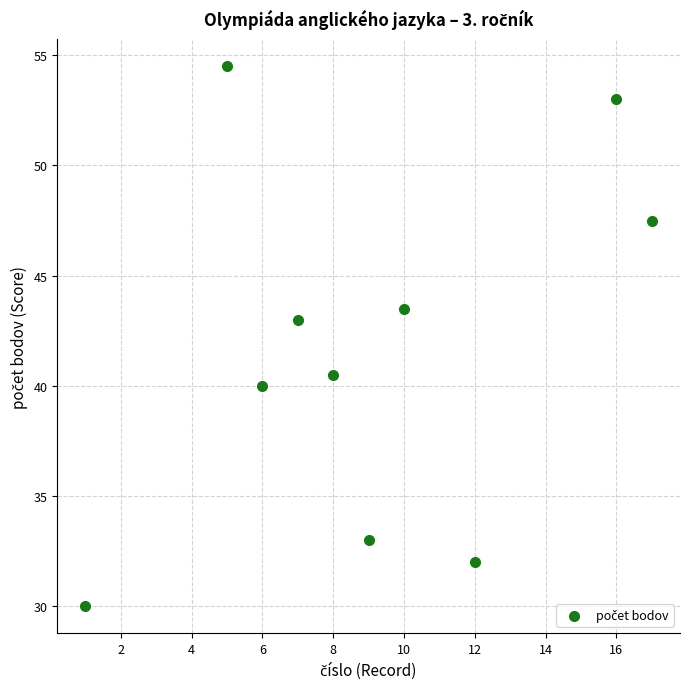

What is the range of X values (max minus min)?

16.0